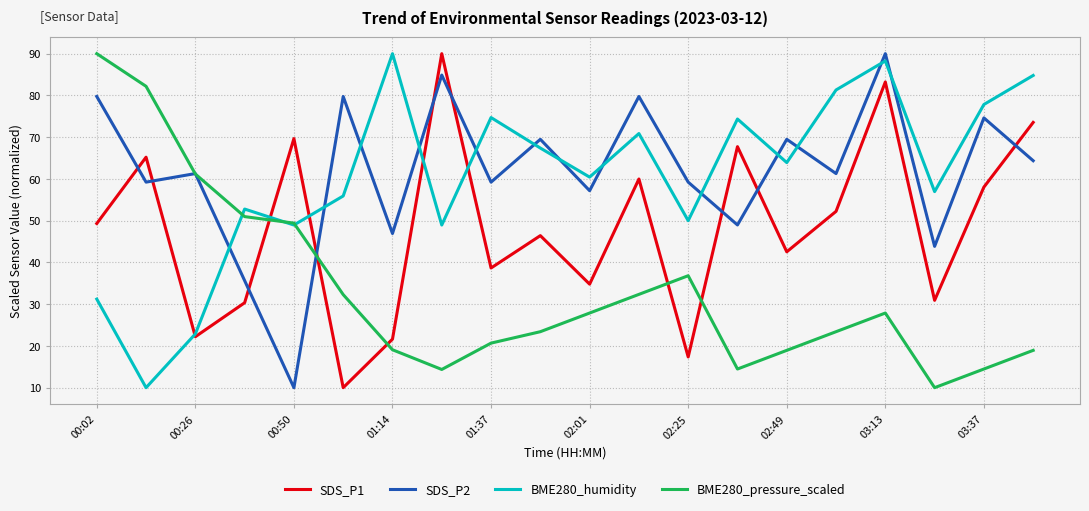

What is the maximum value shown in the chart?

90.0